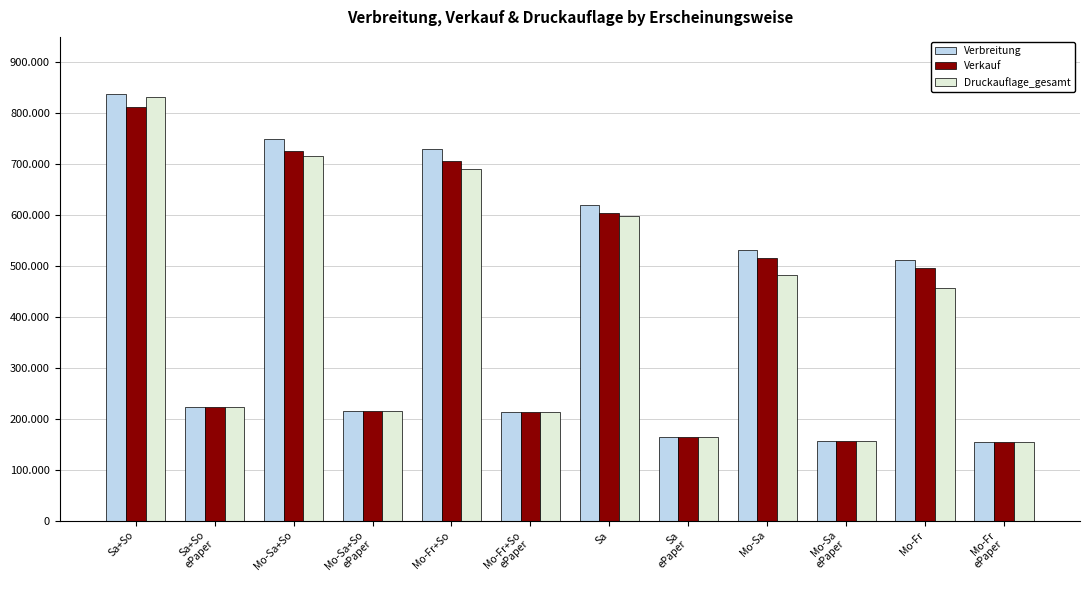

What are all the series names shown in the legend?

Verbreitung, Verkauf, Druckauflage_gesamt